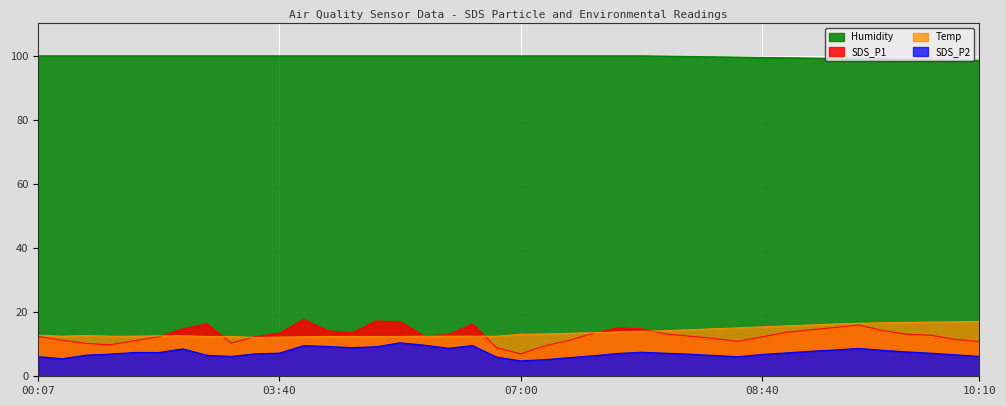

True or false: Temp and Humidity cross at least once.

False